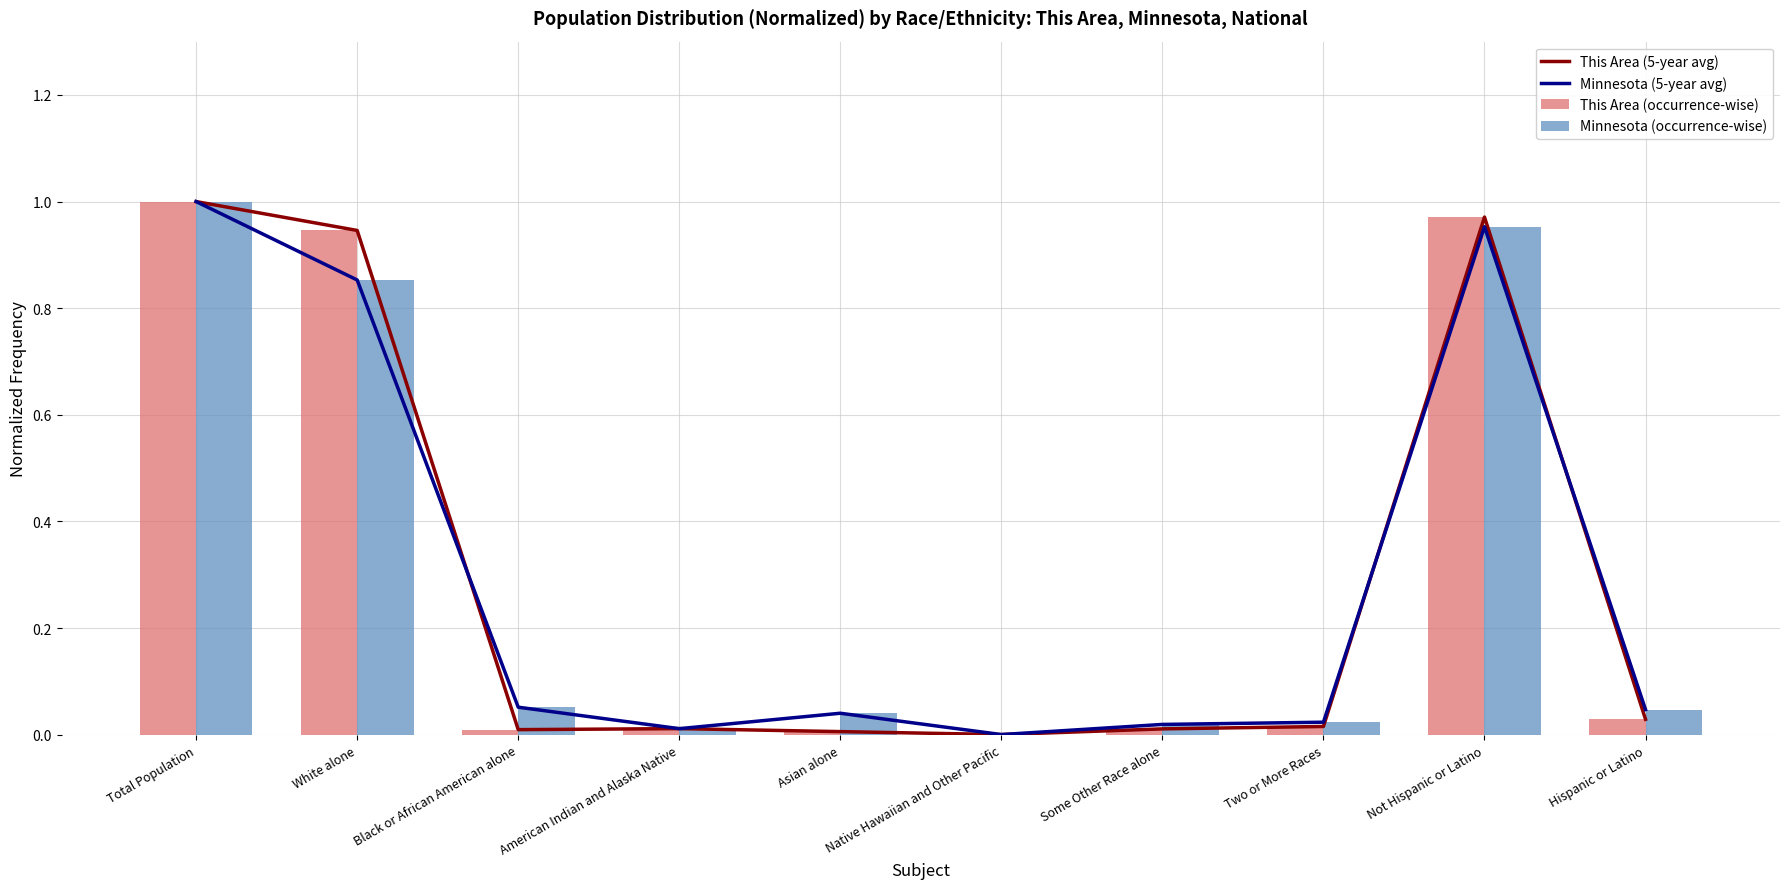

What position from the right is Not Hispanic or Latino?

2